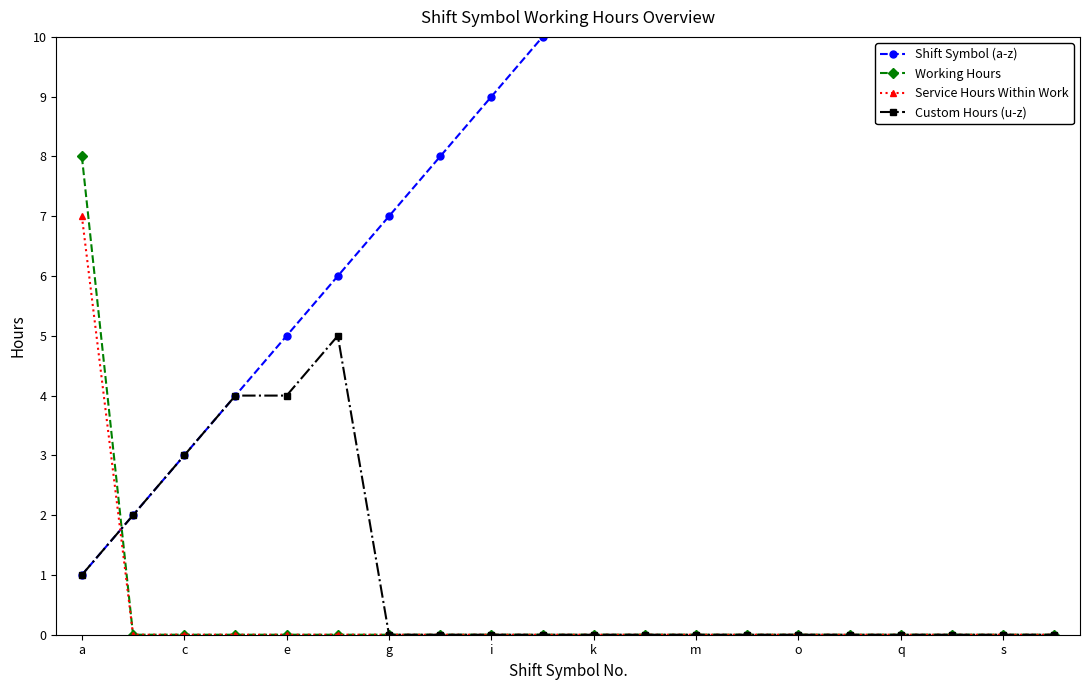

At how many categories does at least one series exceed 4?

17